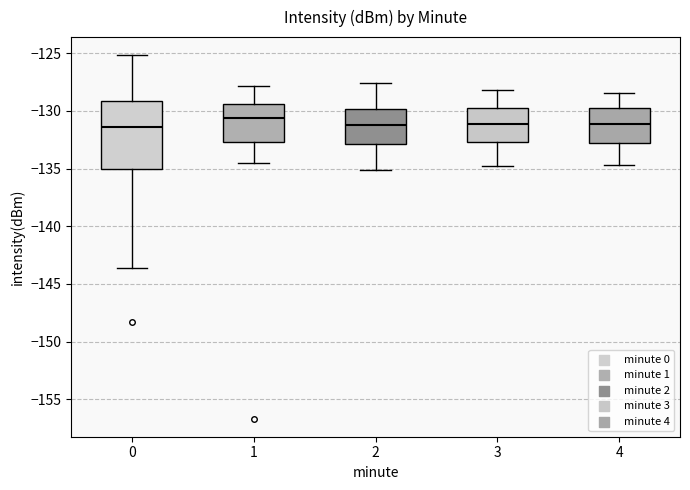

Reading left to right, transcribe this box plot: for each box, give where its median line is, the range the box spans, and where its two whiskers end, as read against the y-axis. The values are not printed on the chart, so give them approximately, as read against the axis.

0: median -131.5, box -135.0 to -129.0, whiskers -143.5 to -125.0
1: median -130.5, box -132.5 to -129.5, whiskers -134.5 to -128.0
2: median -131.0, box -133.0 to -130.0, whiskers -135.0 to -127.5
3: median -131.0, box -132.5 to -129.5, whiskers -135.0 to -128.0
4: median -131.0, box -132.5 to -129.5, whiskers -134.5 to -128.5